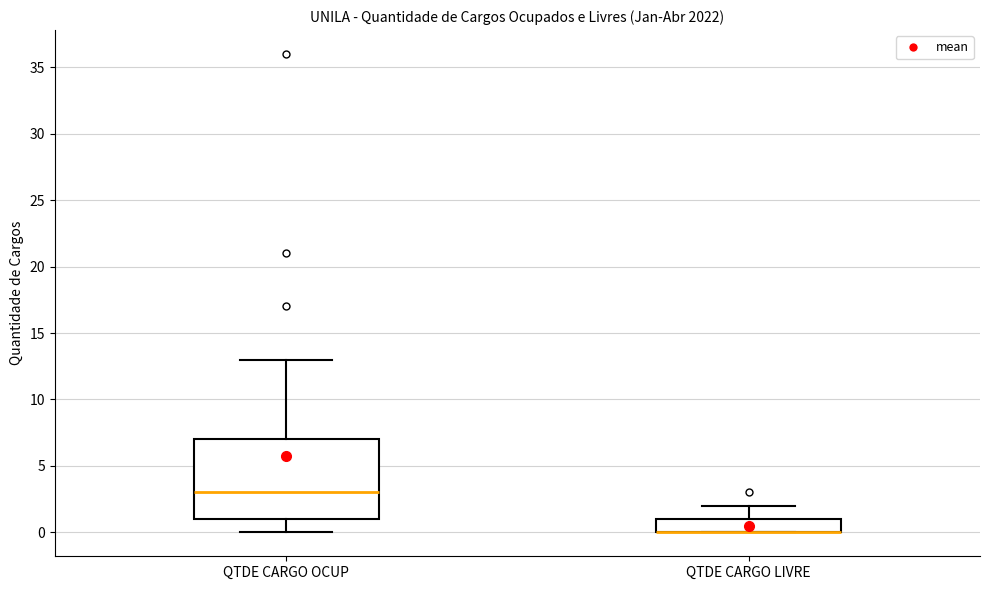

Reading left to right, read every box against the y-axis: the position of its median line, the range the box covers, and the ends of its whiskers. The values are not printed on the chart, so give them approximately, as read against the axis.

QTDE CARGO OCUP: median 3, box 1 to 7, whiskers 0 to 13
QTDE CARGO LIVRE: median 0 (drawn on the box's lower edge), box 0 to 1, whiskers 0 to 2